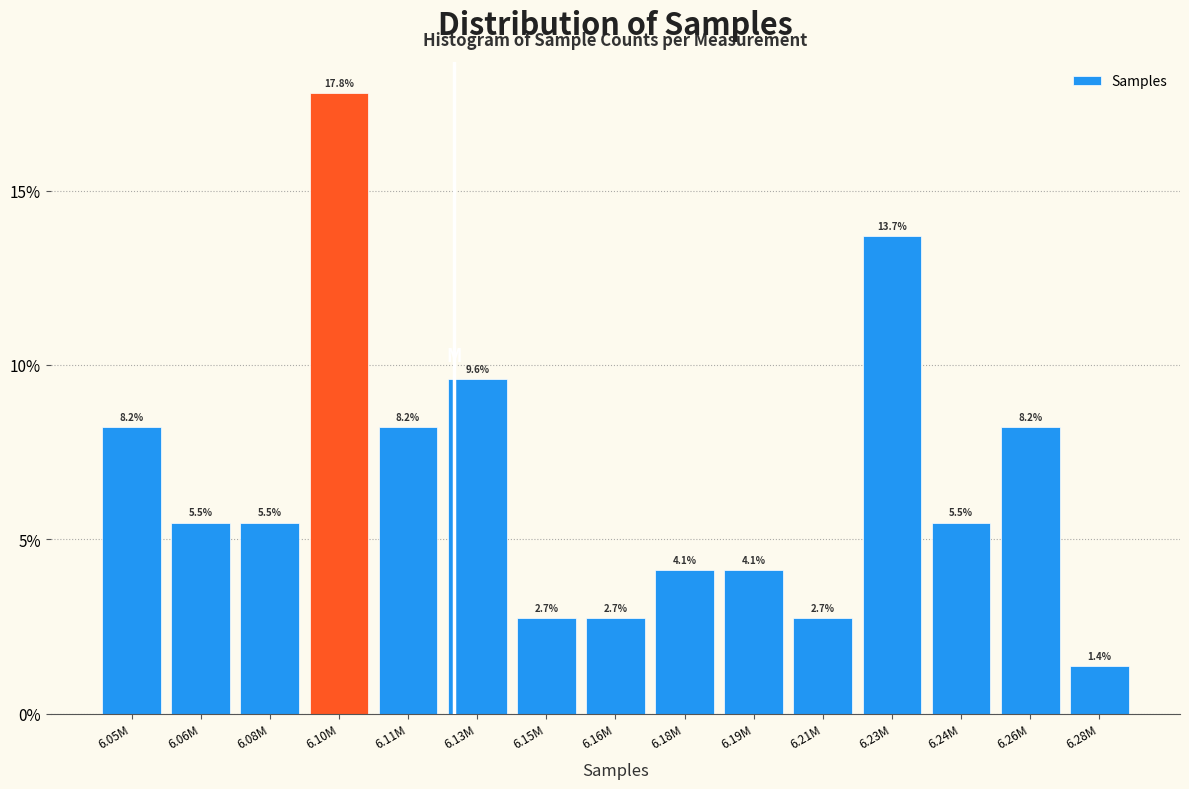

Reading right to left, list all the values displayed in this chart.

6.28M=1.4	6.26M=8.2	6.24M=5.5	6.23M=13.7	6.21M=2.7	6.19M=4.1	6.18M=4.1	6.16M=2.7	6.15M=2.7	6.13M=9.6	6.11M=8.2	6.10M=17.8	6.08M=5.5	6.06M=5.5	6.05M=8.2